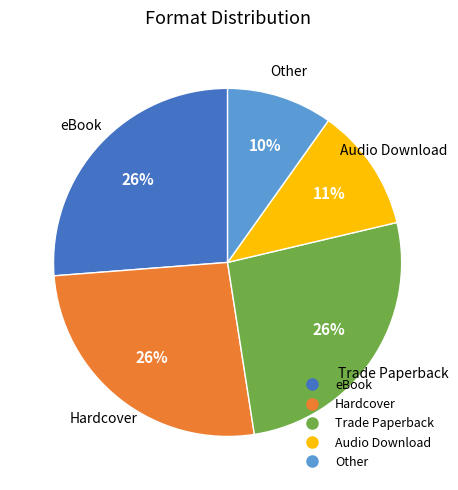

To the nearest percent, what is the difference between the largest and smallest slice percentages?

16%